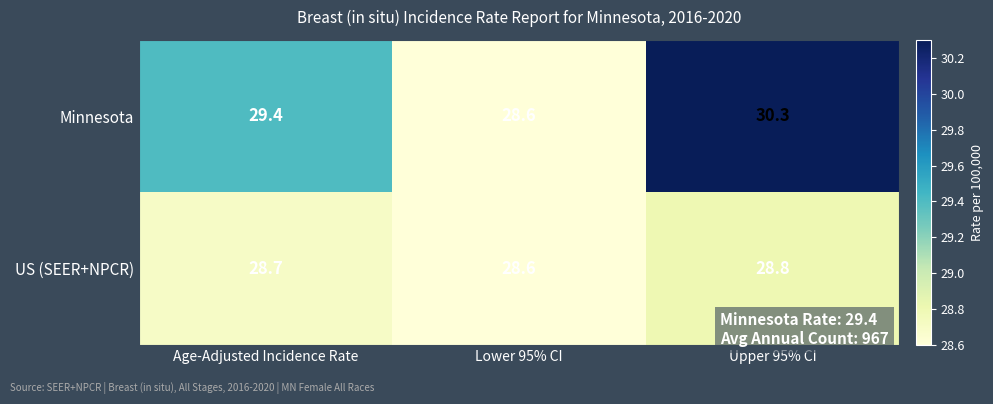

Which series changed the most between Age-Adjusted Incidence Rate and Lower 95% CI?

Minnesota